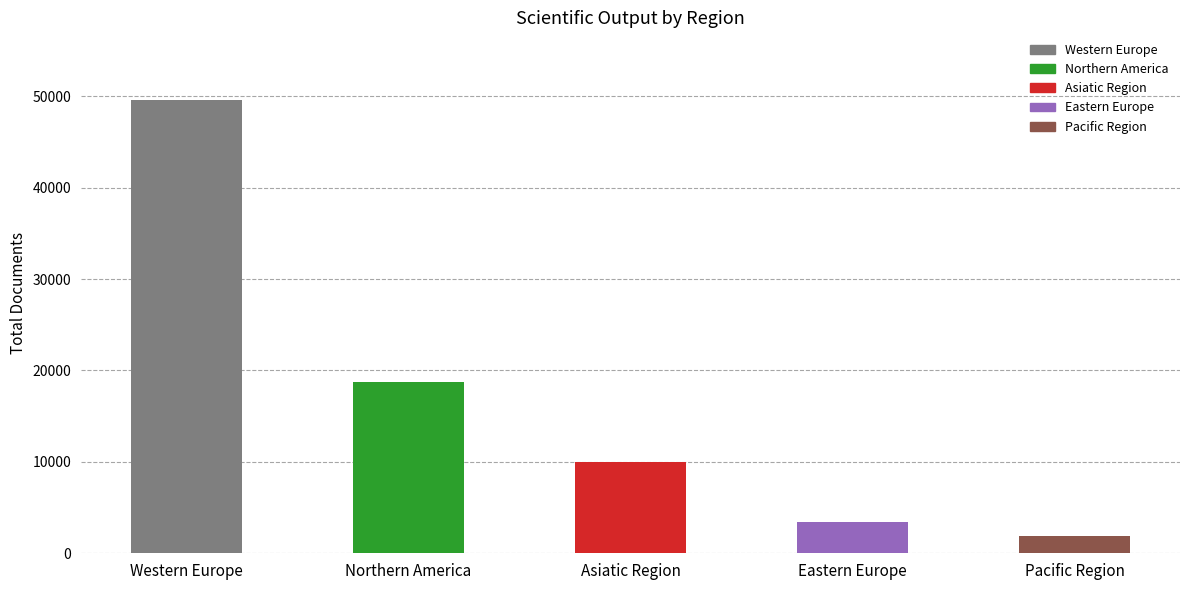

What is the label of the 5th bar from the left?

Pacific Region